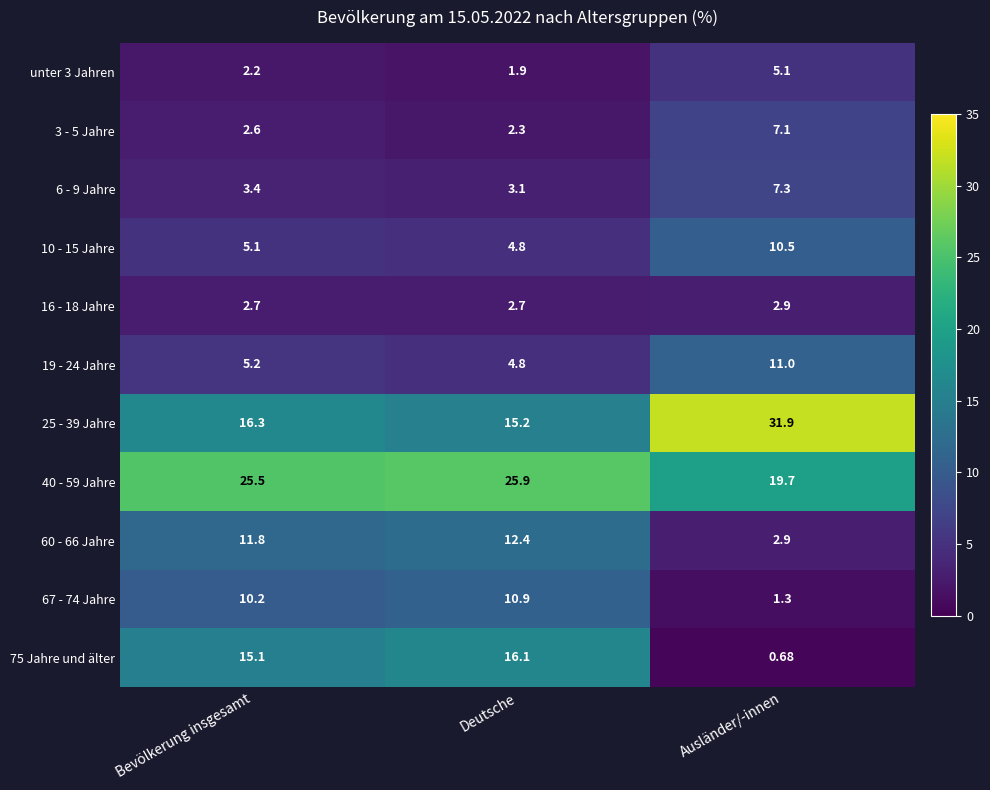

Which series has the largest total across all categories?

40 - 59 Jahre